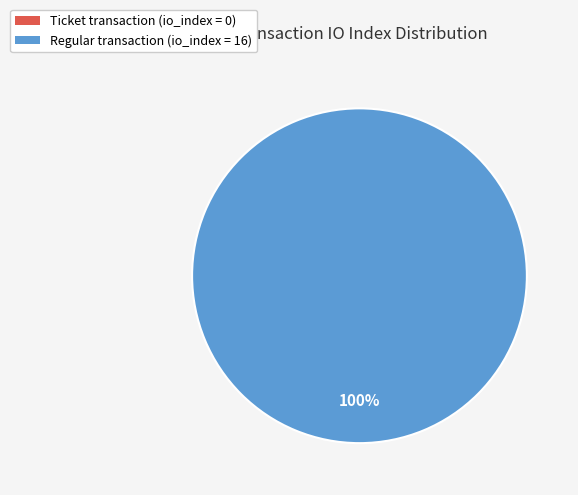

Does any single category account for the majority?

Yes